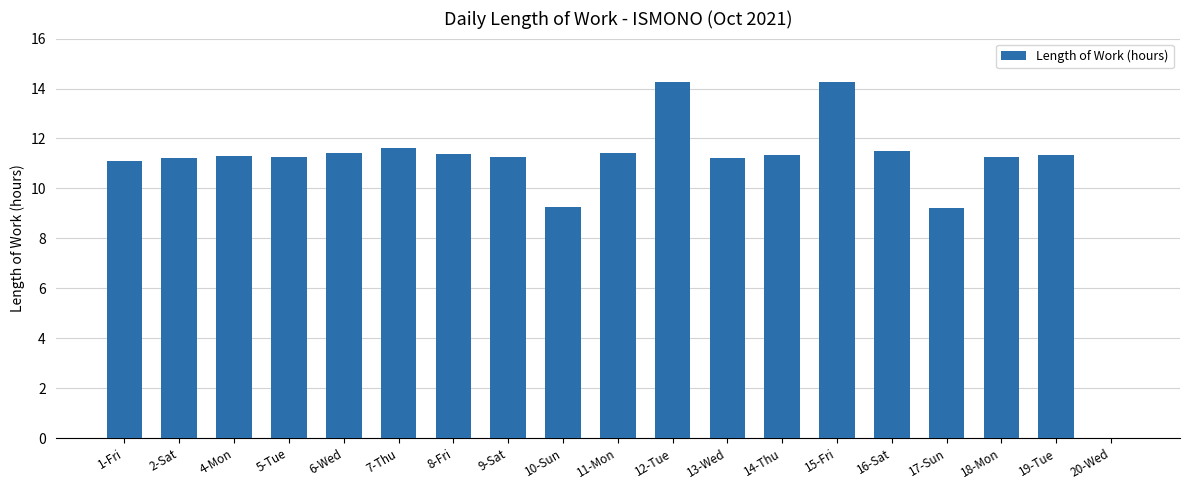

True or false: the data shows 3.0 at 2-Sat.

False